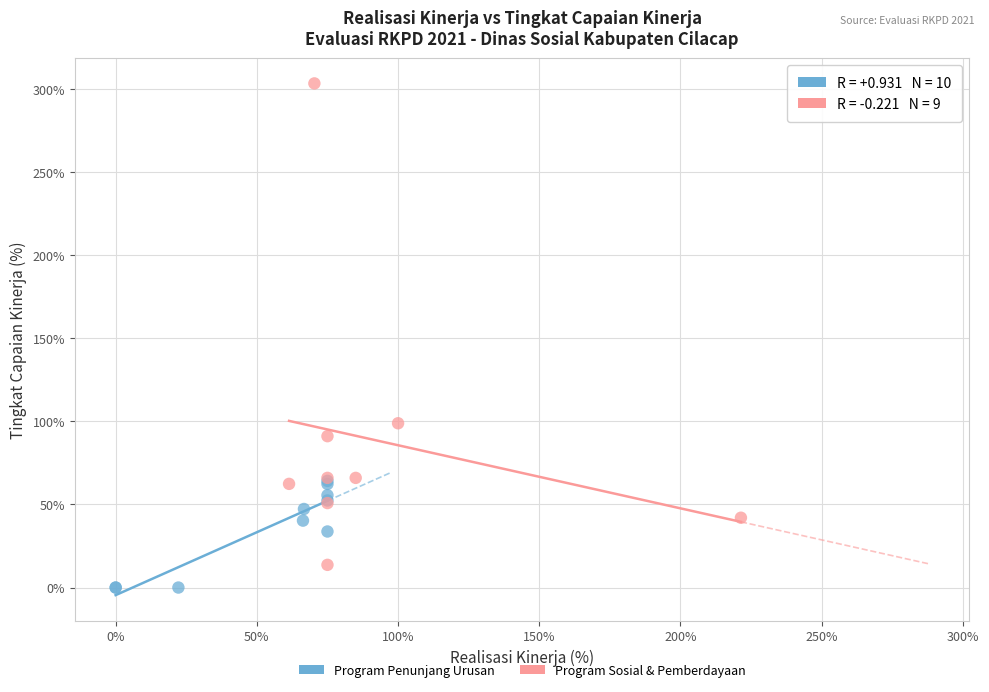

Which series has the largest Y range (max minus min)?

Program Sosial & Pemberdayaan